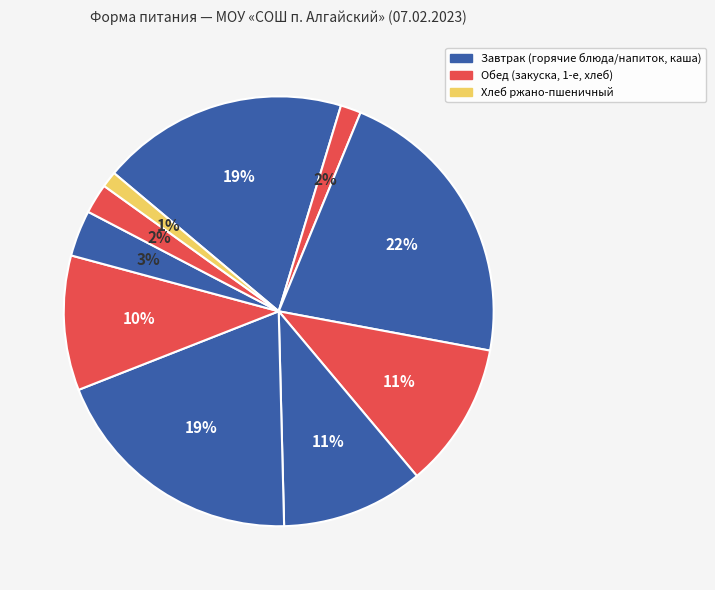

How many slices are in this pie chart?

10